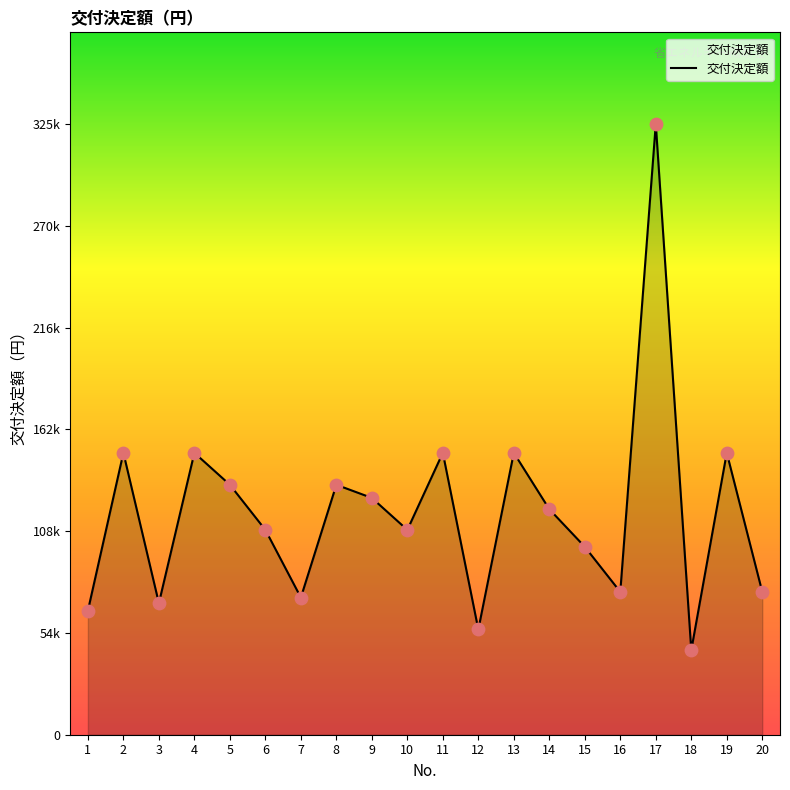

What is the change in value from 6 to 8?

+24000